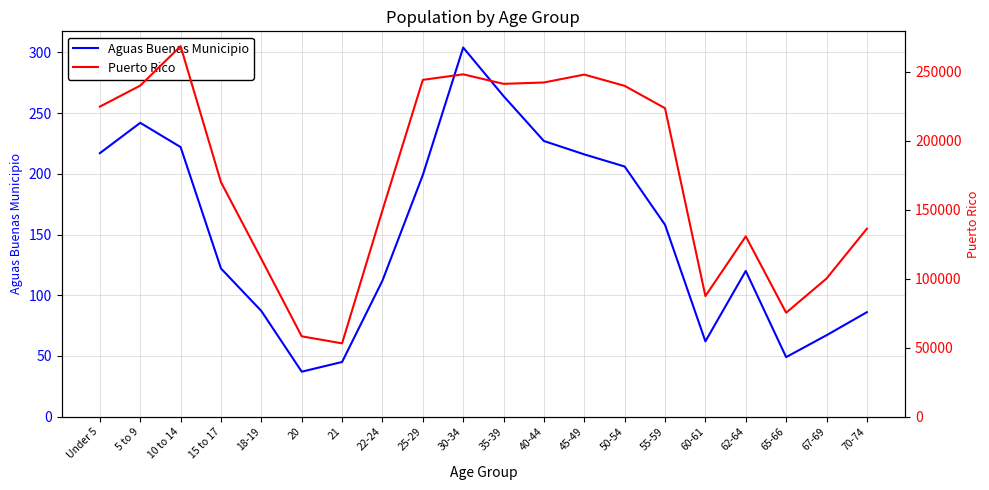

Rank the categories by Puerto Rico value from highest to lowest.

10 to 14, 30-34, 45-49, 25-29, 40-44, 35-39, 5 to 9, 50-54, Under 5, 55-59, 15 to 17, 22-24, 70-74, 62-64, 18-19, 67-69, 60-61, 65-66, 20, 21